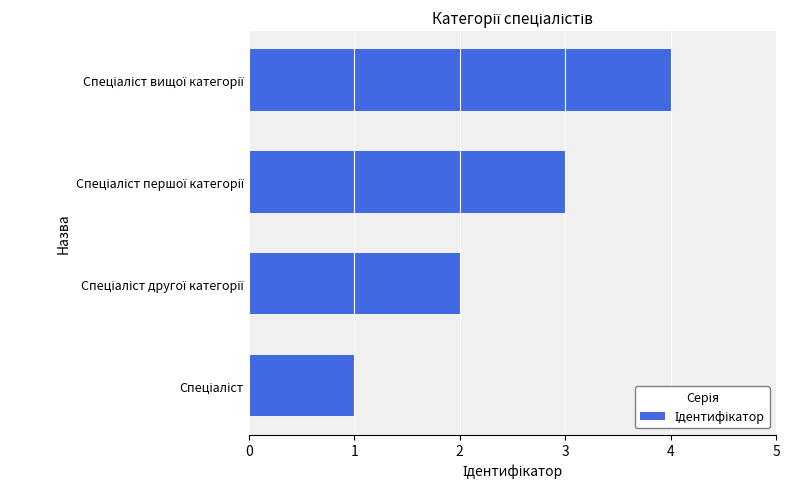

What is the sum of all values?

10